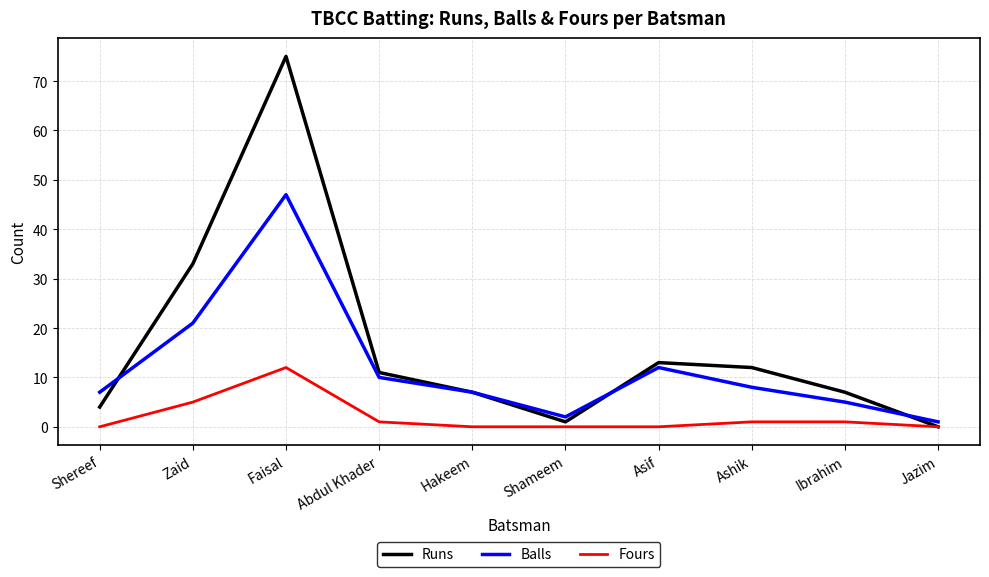

At which category does Runs reach its first local valley?

Shameem